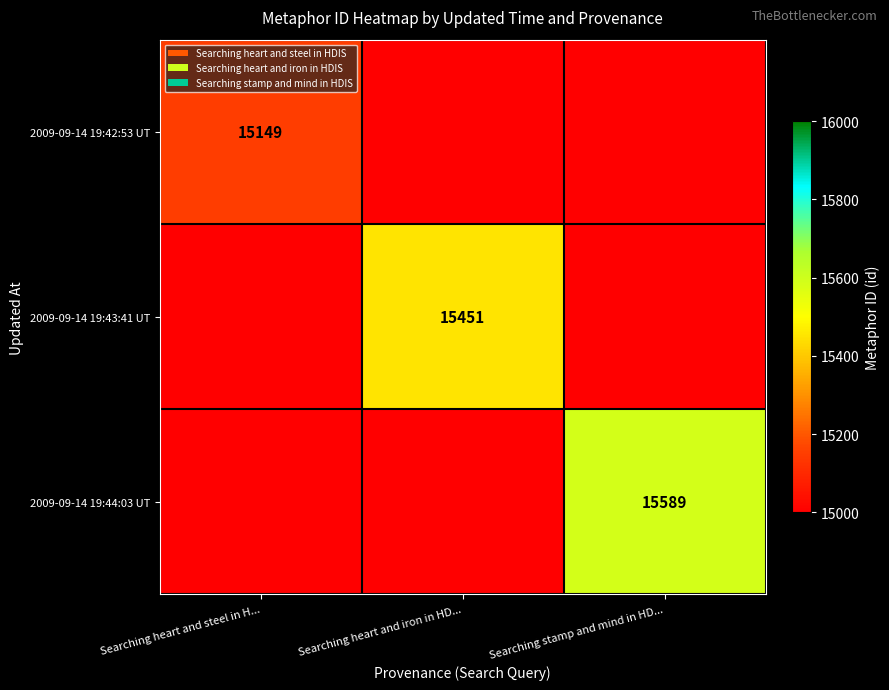

At how many categories does at least one series exceed 2796?

3